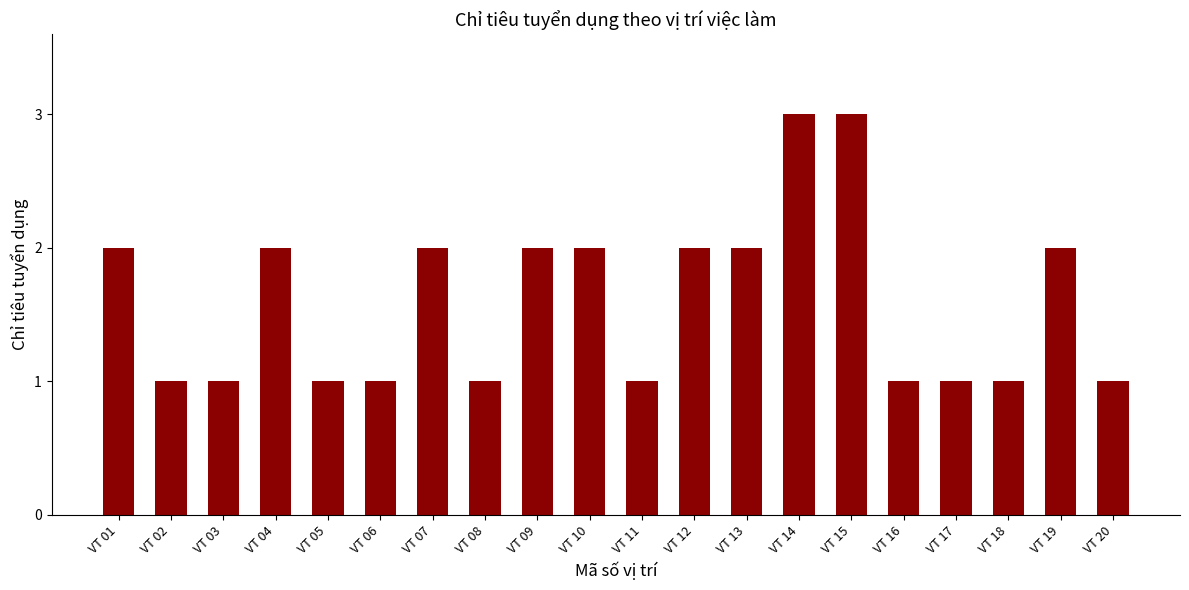

What is the maximum value shown in the chart?

3